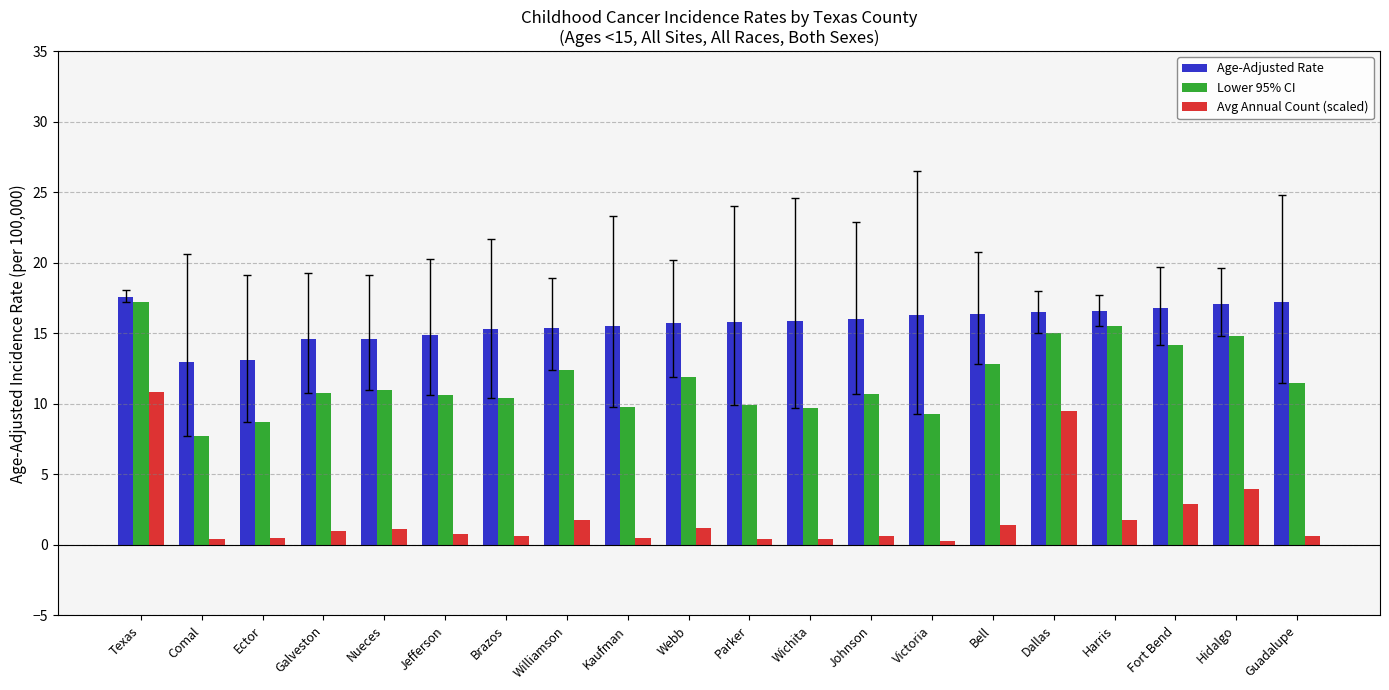

What is the lowest value of the Lower 95% CI series?

7.7